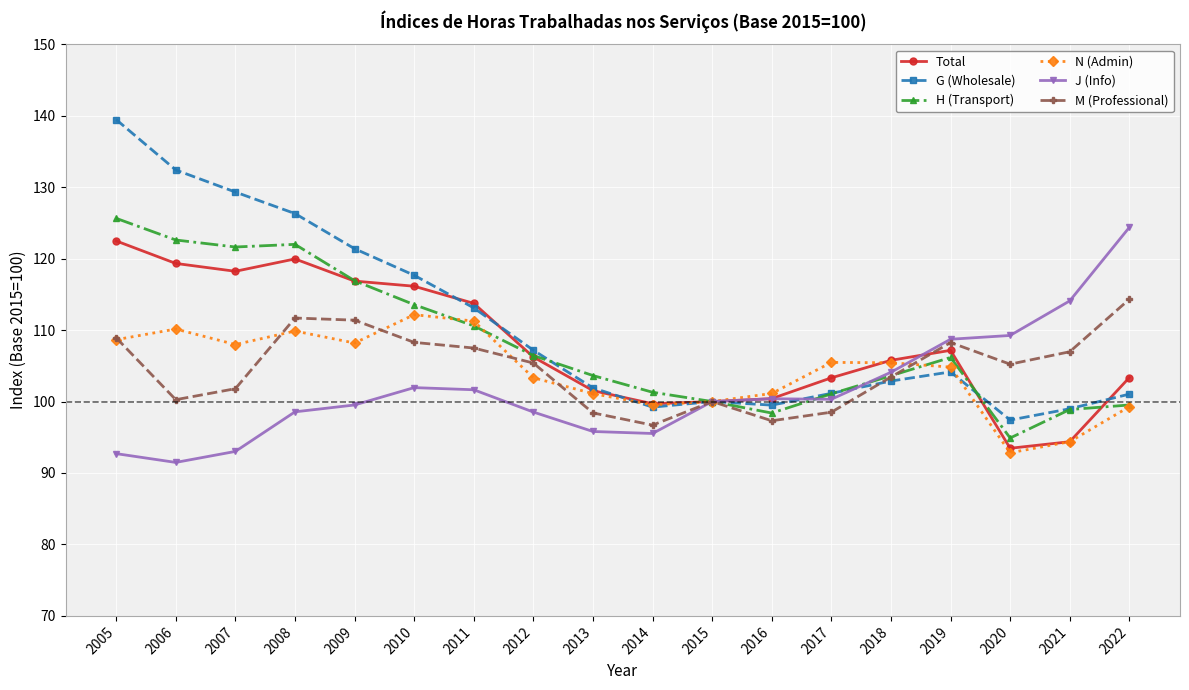

True or false: M (Professional) has more than 1 points higher than both neighbors.

True